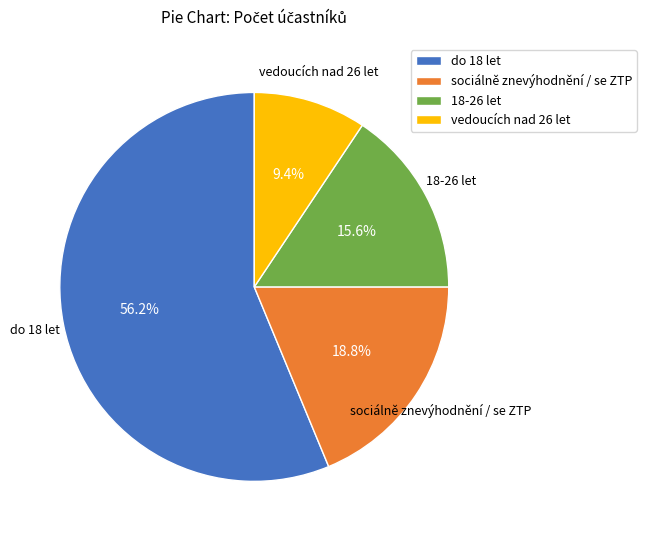

Which slice represents more than half of the pie?

do 18 let